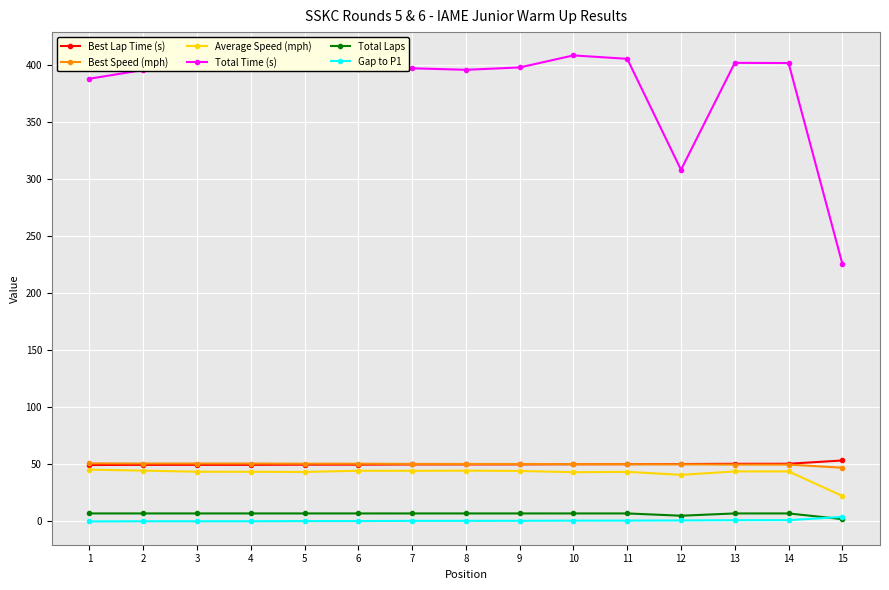

Is this an area chart (filled region under the line)?

No